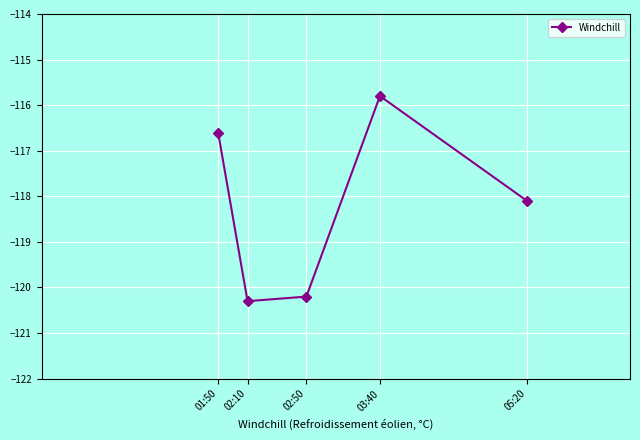

How many points are higher than both their immediate neighbors (excluding endpoints)?

1